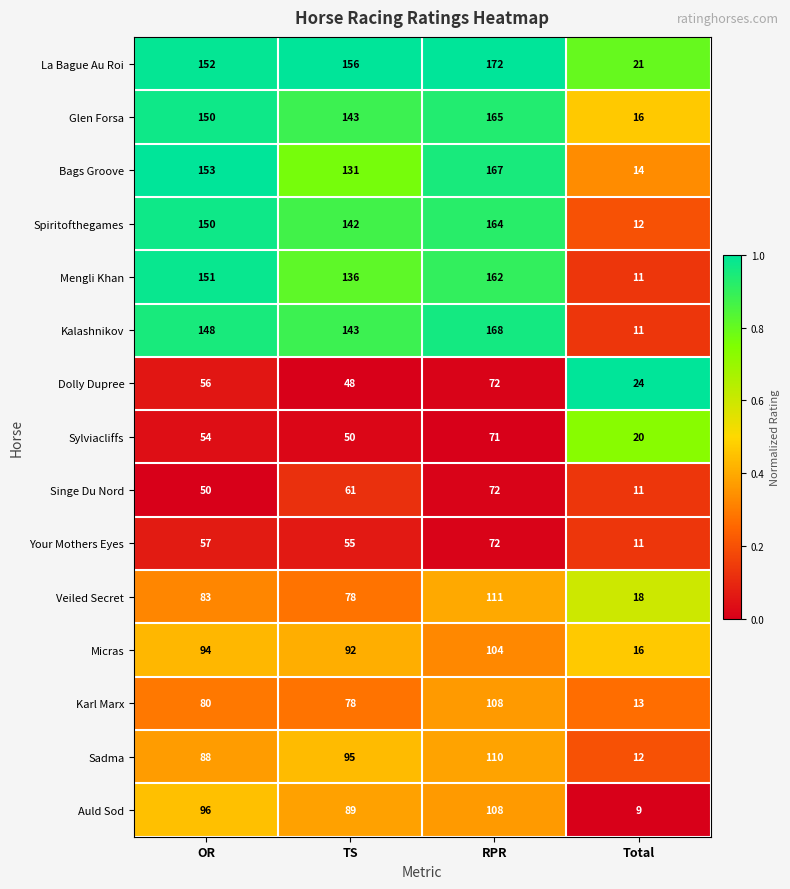

Which series has the largest range (max minus min)?

Kalashnikov